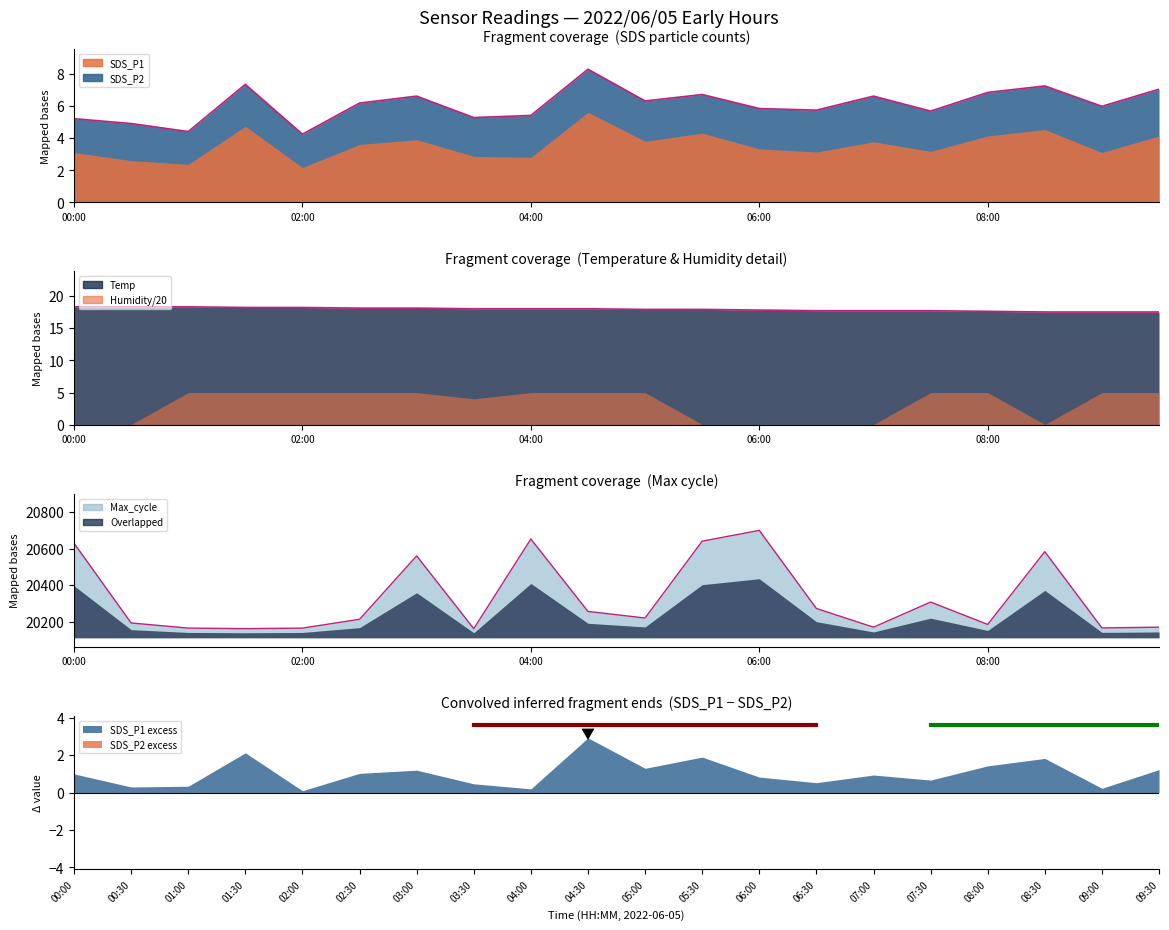

What is the sum of all SDS_P1 values?

71.1